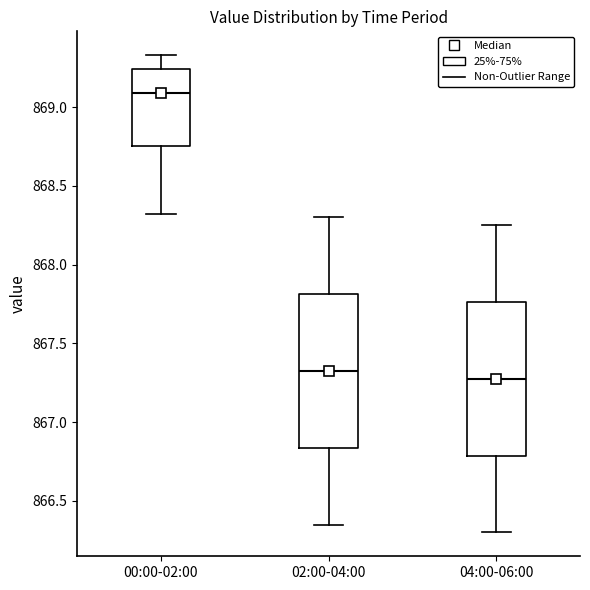

Reading left to right, transcribe this box plot: for each box, give where its median line is, the range the box spans, and where its two whiskers end, as read against the y-axis. The values are not printed on the chart, so give them approximately, as read against the axis.

00:00-02:00: median 869.10, box 868.75 to 869.25, whiskers 868.30 to 869.35
02:00-04:00: median 867.35, box 866.85 to 867.80, whiskers 866.35 to 868.30
04:00-06:00: median 867.30, box 866.80 to 867.75, whiskers 866.30 to 868.25